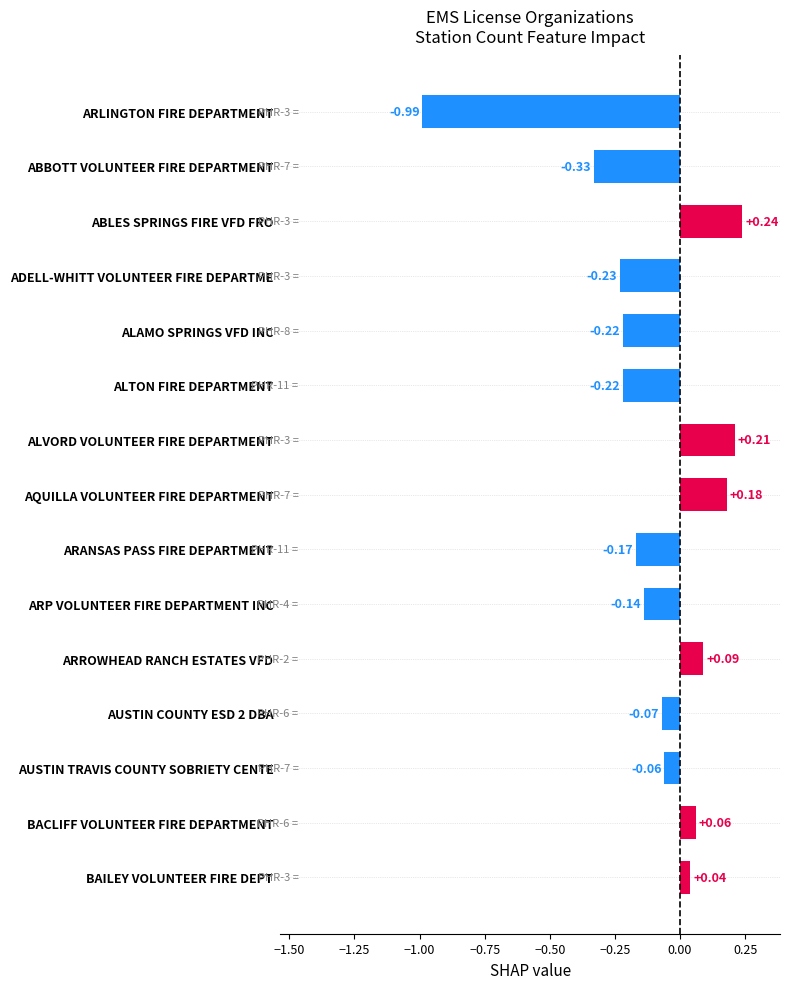

Which label corresponds to the smallest value in the chart?

ARLINGTON FIRE DEPARTMENT